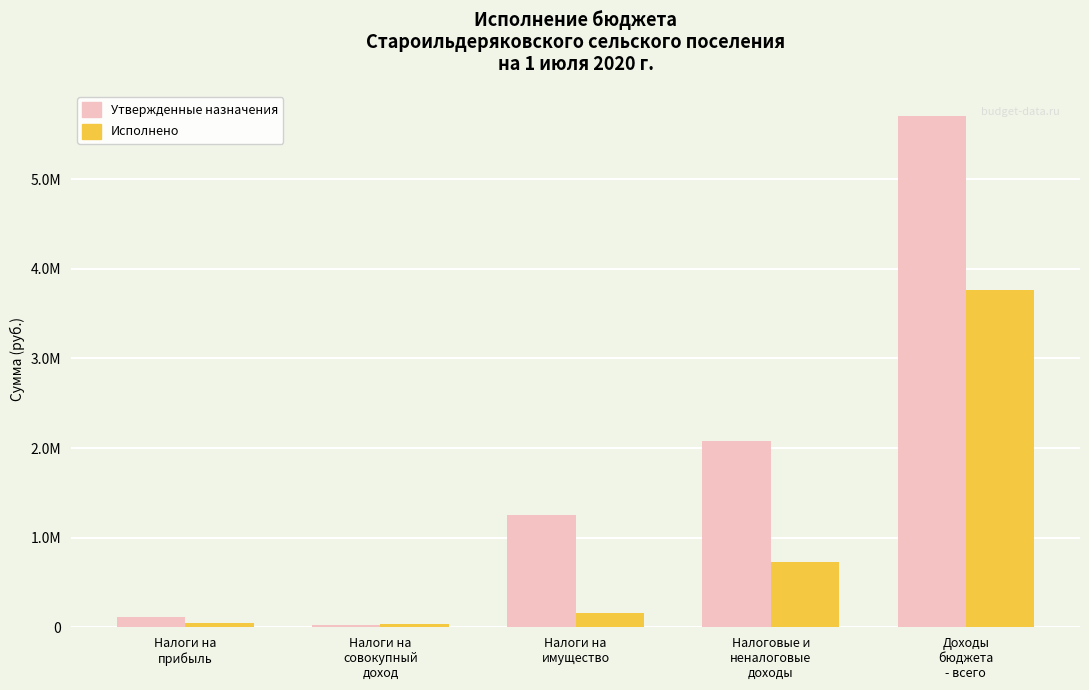

Is the value of Исполнено at Налоговые и
неналоговые
доходы greater than the value of Утвержденные назначения at Налоги на
совокупный
доход?

Yes